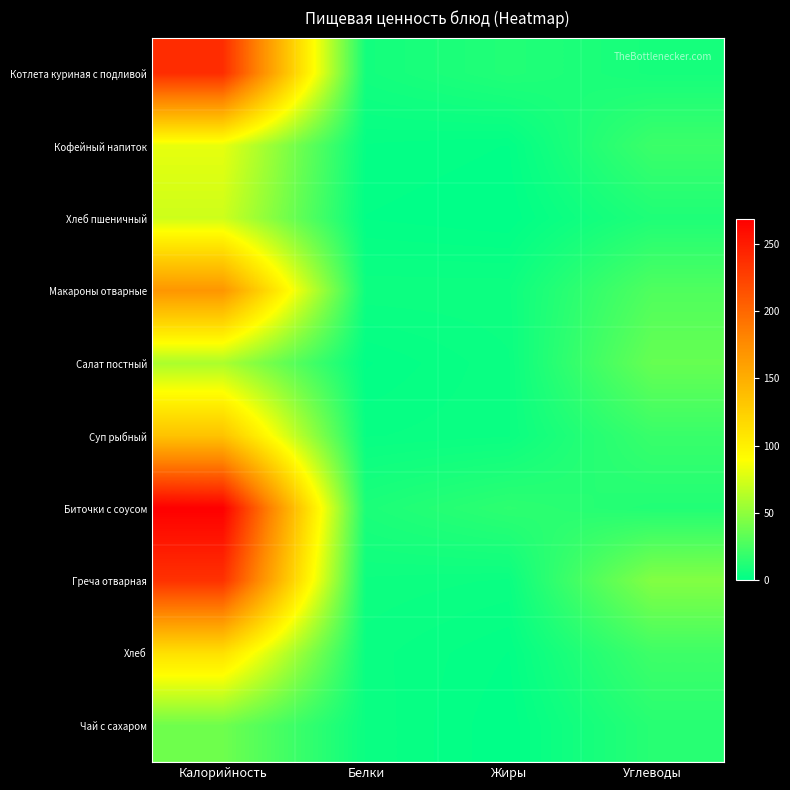

Which series has the largest total across all categories?

Биточки с соусом